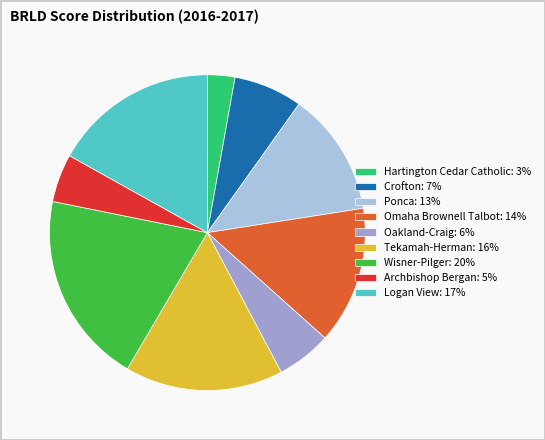

Does Archbishop Bergan account for over 50% of the chart?

No